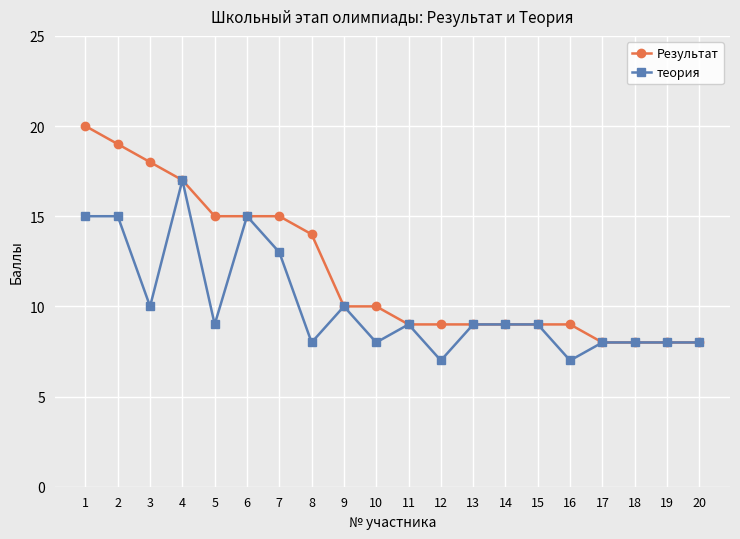

What is the lowest value of the Результат series?

8